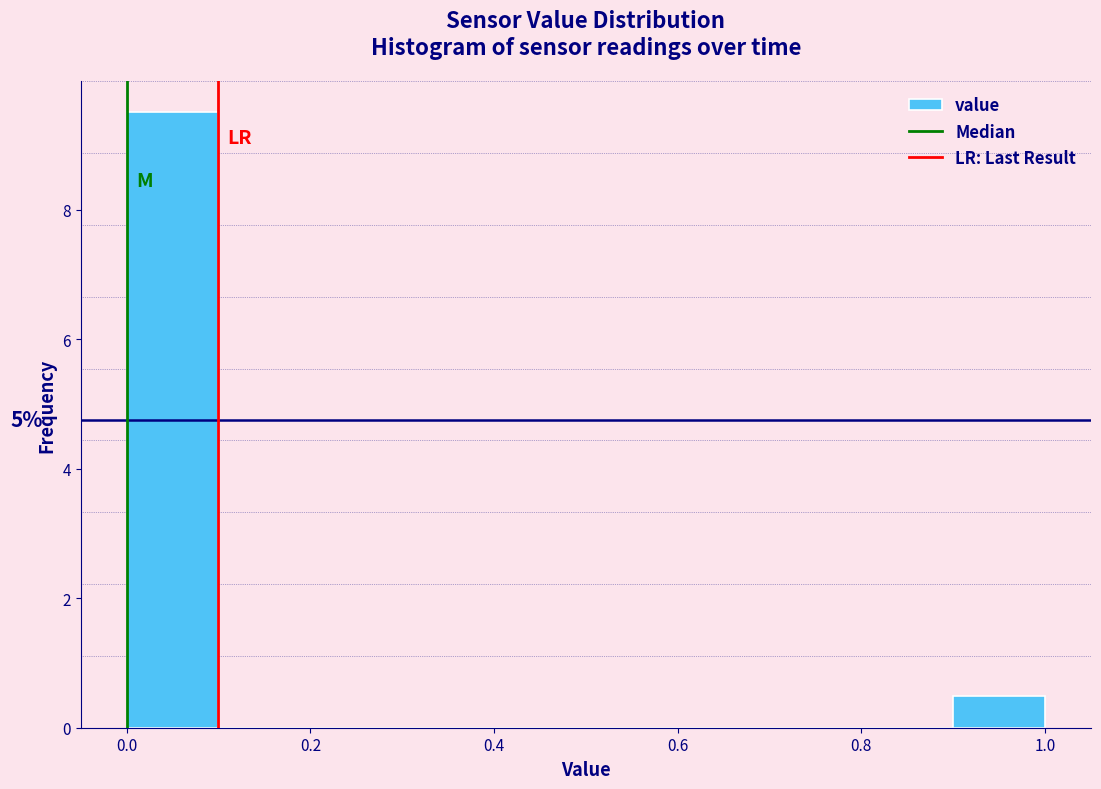

Which range on the x-axis has the tallest bar?

0.0 to 0.1